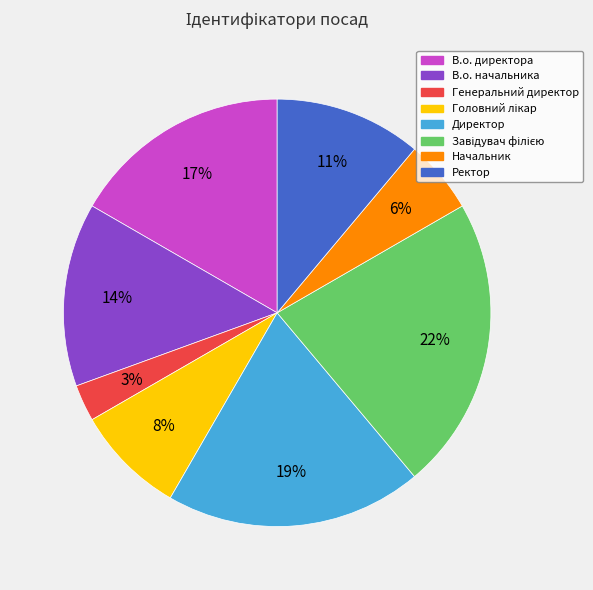

Which category has the smallest portion of the pie?

Генеральний директор